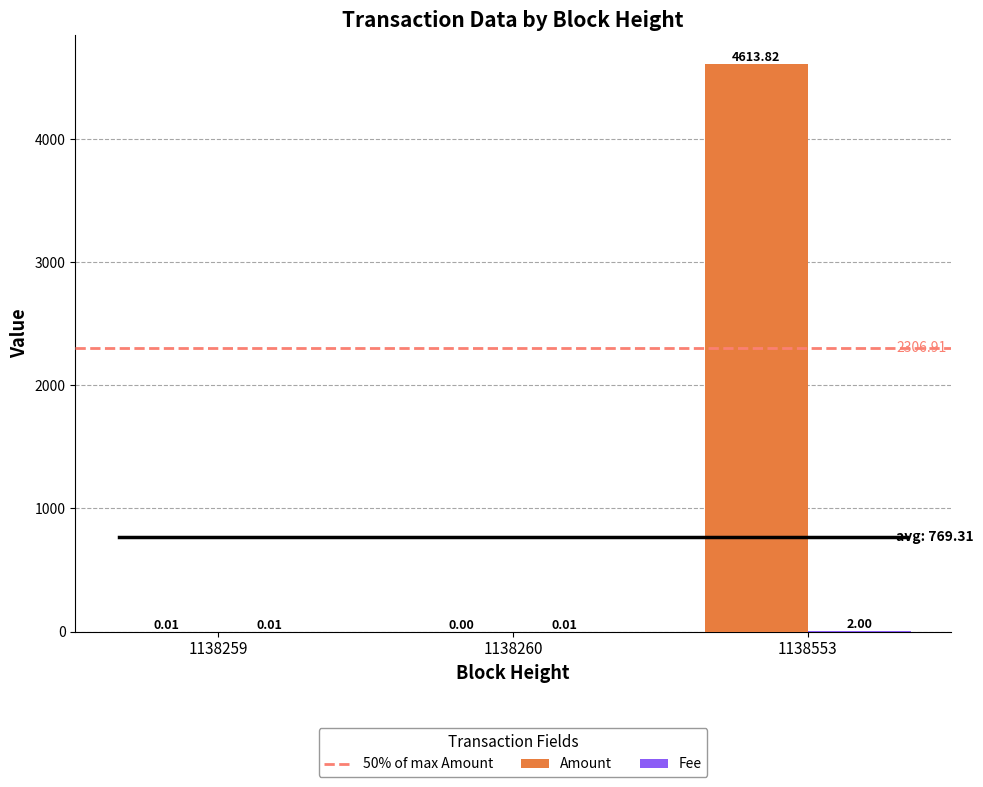

What is the sum of the Amount values at 1138260 and 1138553?

4613.8